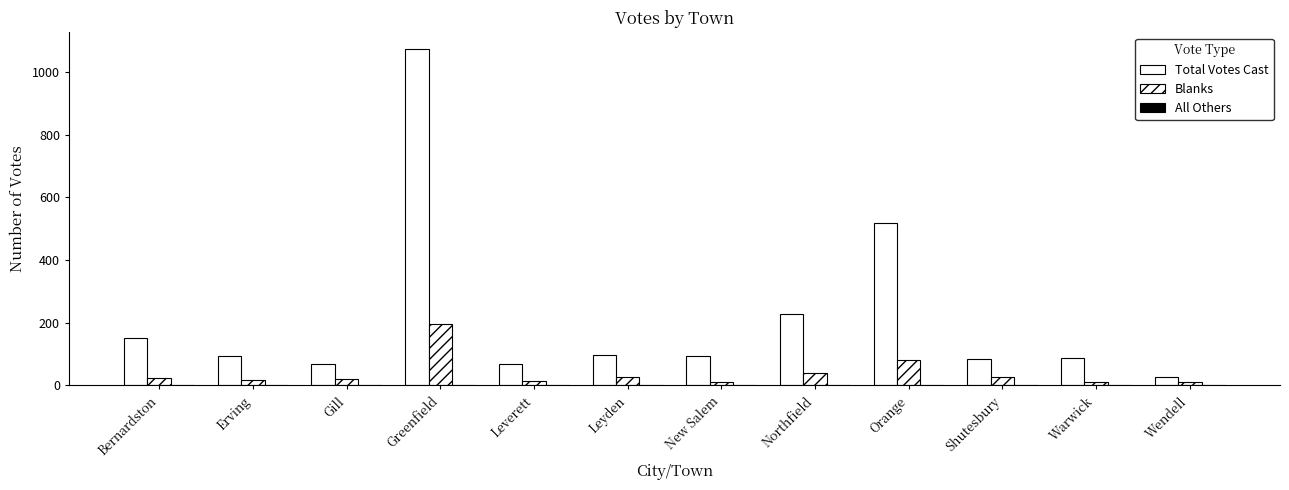

Reading left to right, list all the values displayed in this chart.

Total Votes Cast: Bernardston=151	Erving=94	Gill=67	Greenfield=1073	Leverett=69	Leyden=96	New Salem=95	Northfield=228	Orange=517	Shutesbury=85	Warwick=88	Wendell=27
Blanks: Bernardston=25	Erving=18	Gill=19	Greenfield=195	Leverett=14	Leyden=27	New Salem=10	Northfield=39	Orange=81	Shutesbury=28	Warwick=12	Wendell=12
All Others: Bernardston=0	Erving=0	Gill=0	Greenfield=0	Leverett=0	Leyden=0	New Salem=0	Northfield=0	Orange=0	Shutesbury=0	Warwick=0	Wendell=0